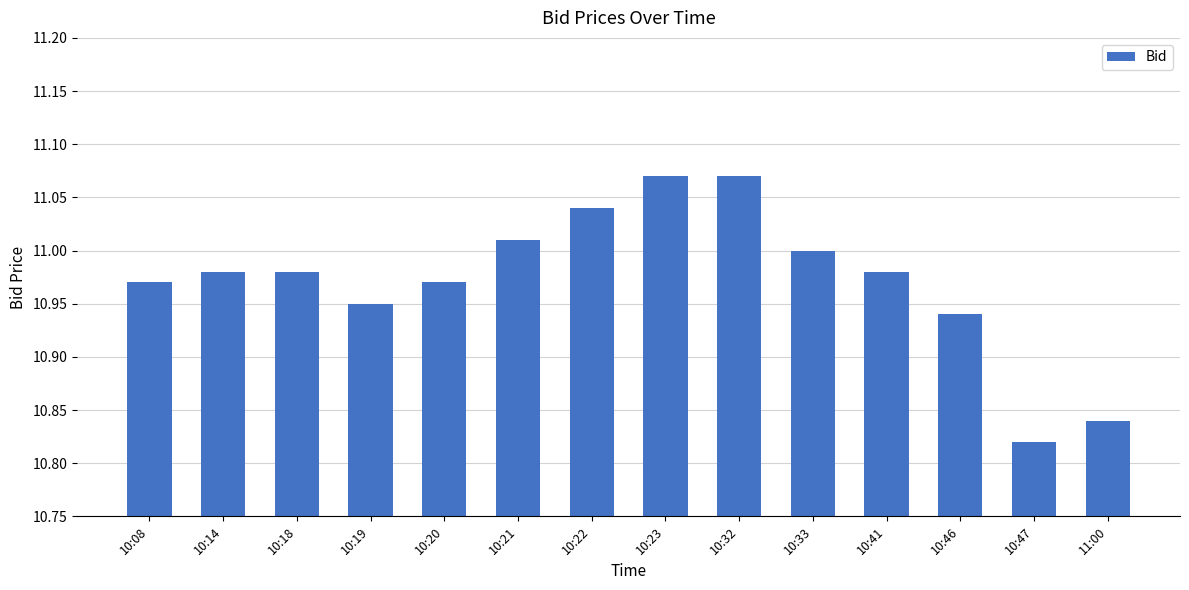

What is the sum of all values?

153.6